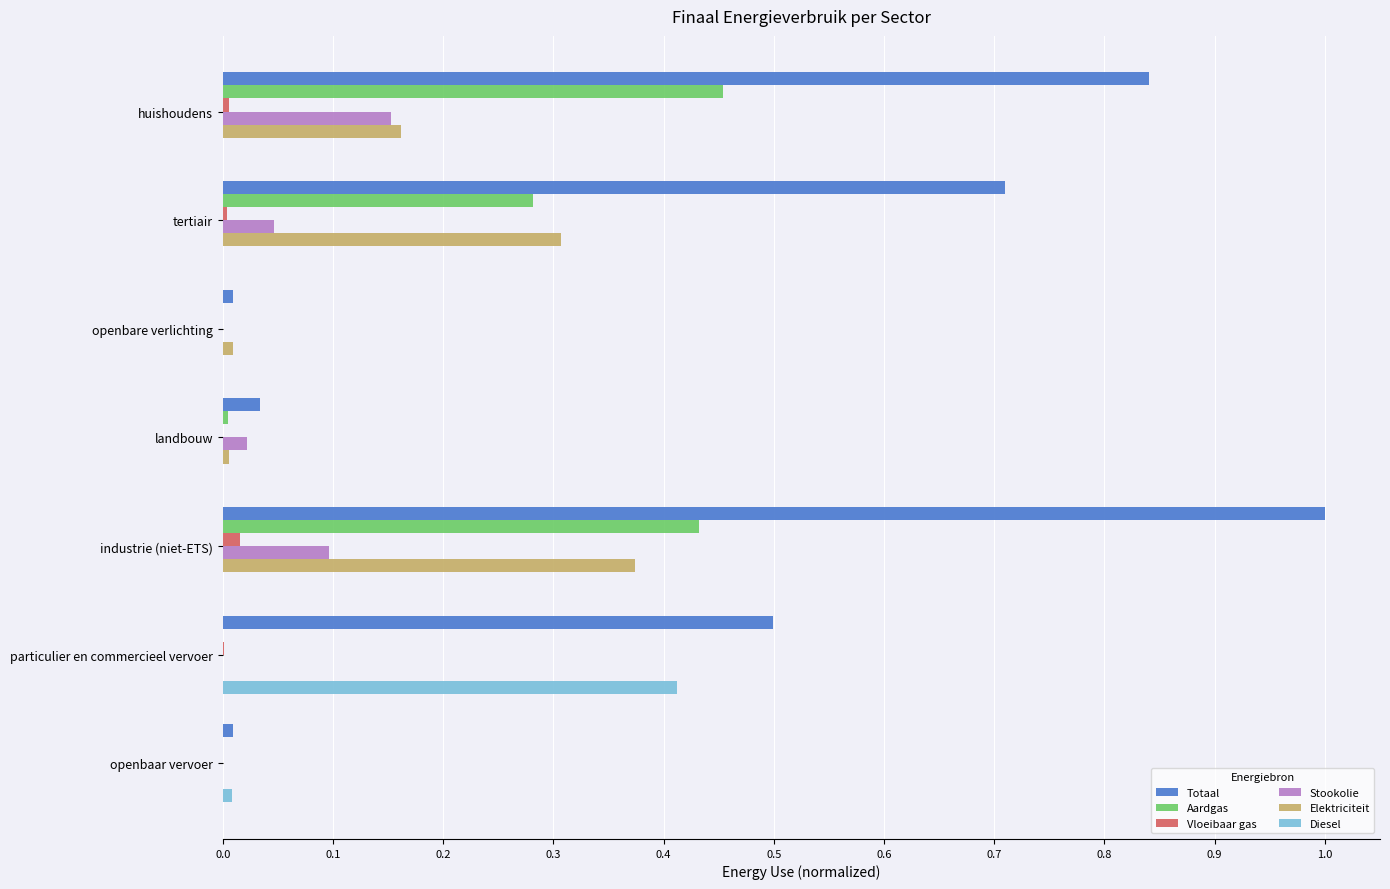

Which category has the highest value across all series?

industrie (niet-ETS)